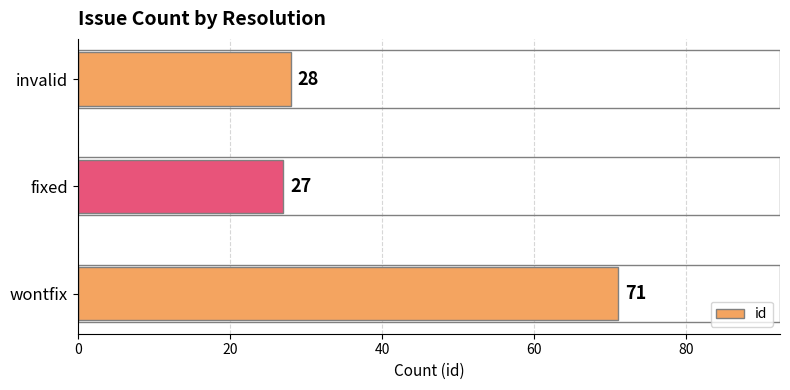

Approximately how many times larger is the value at wontfix compared to fixed?

2.6